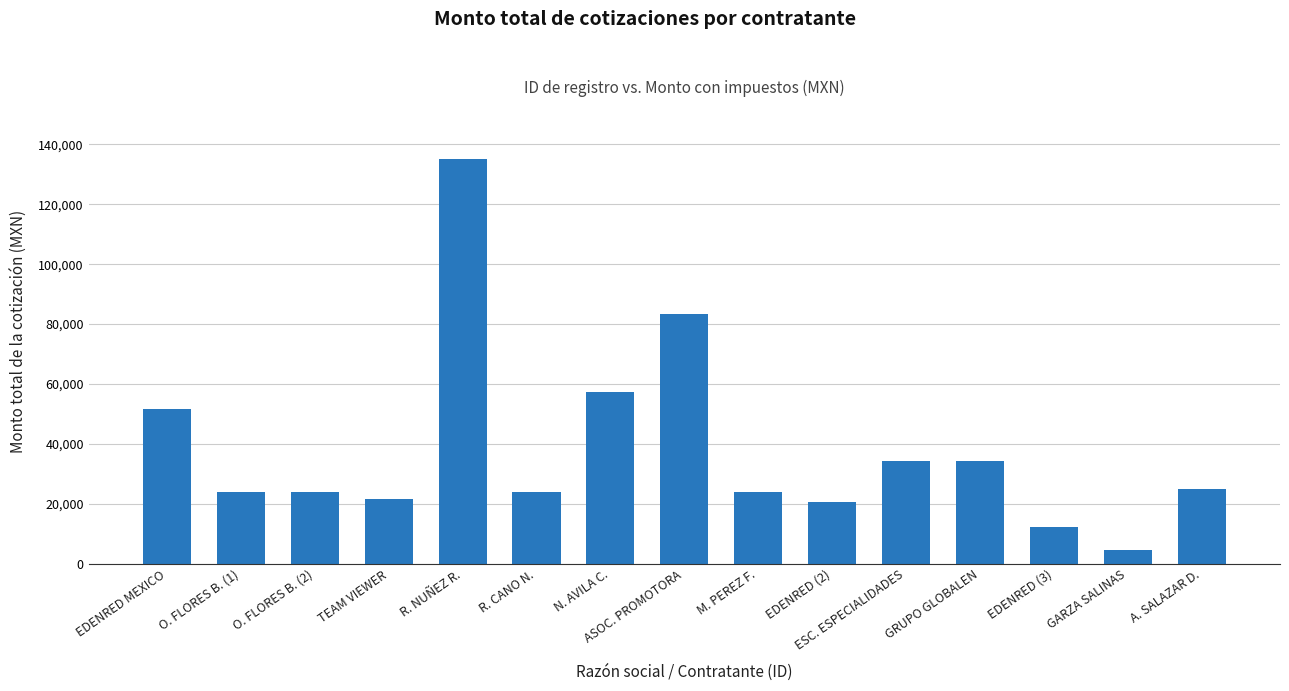

At which category does the chart reach its minimum across all series?

GARZA SALINAS